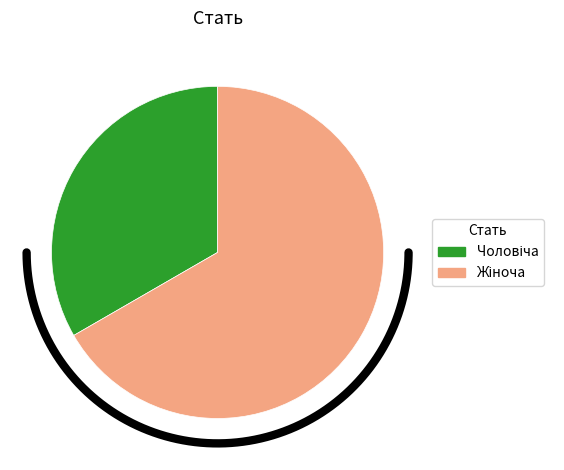

Rank the categories by value from lowest to highest.

Чоловіча, Жіноча